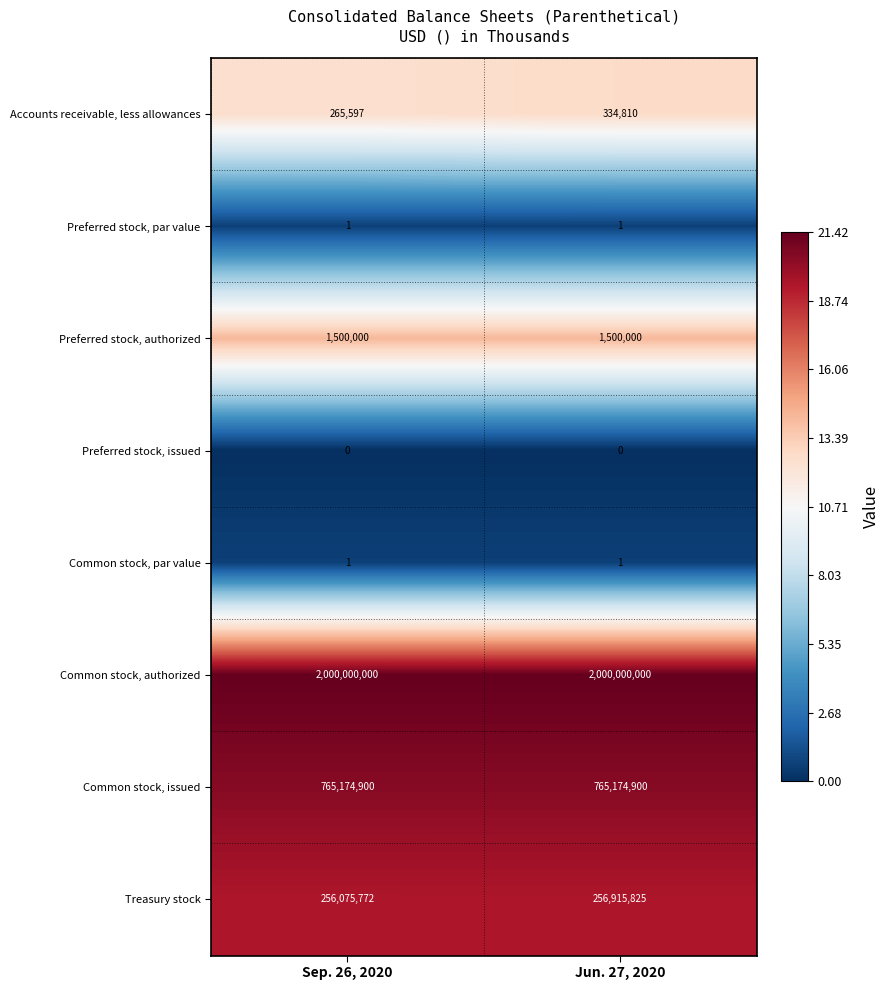

Is it true that Treasury stock equals 256915825 at Jun. 27, 2020?

True